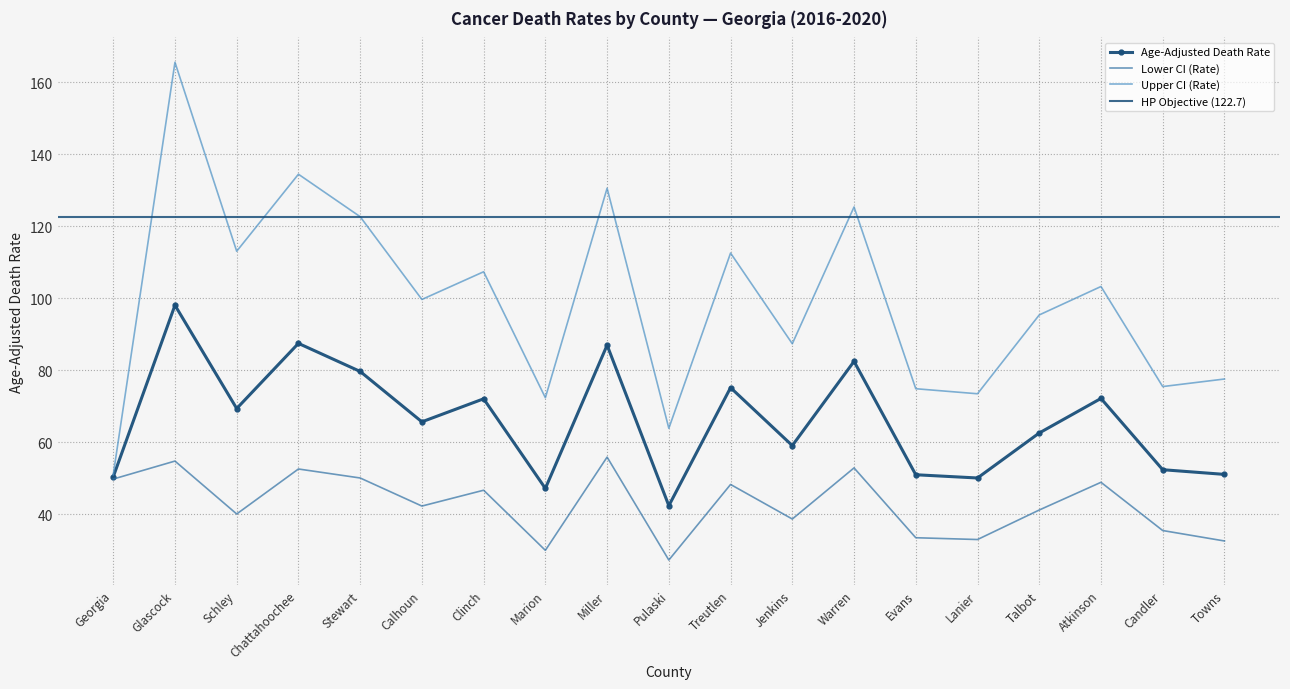

Is it true that Upper CI (Rate) equals 39.4 at Lanier?

False